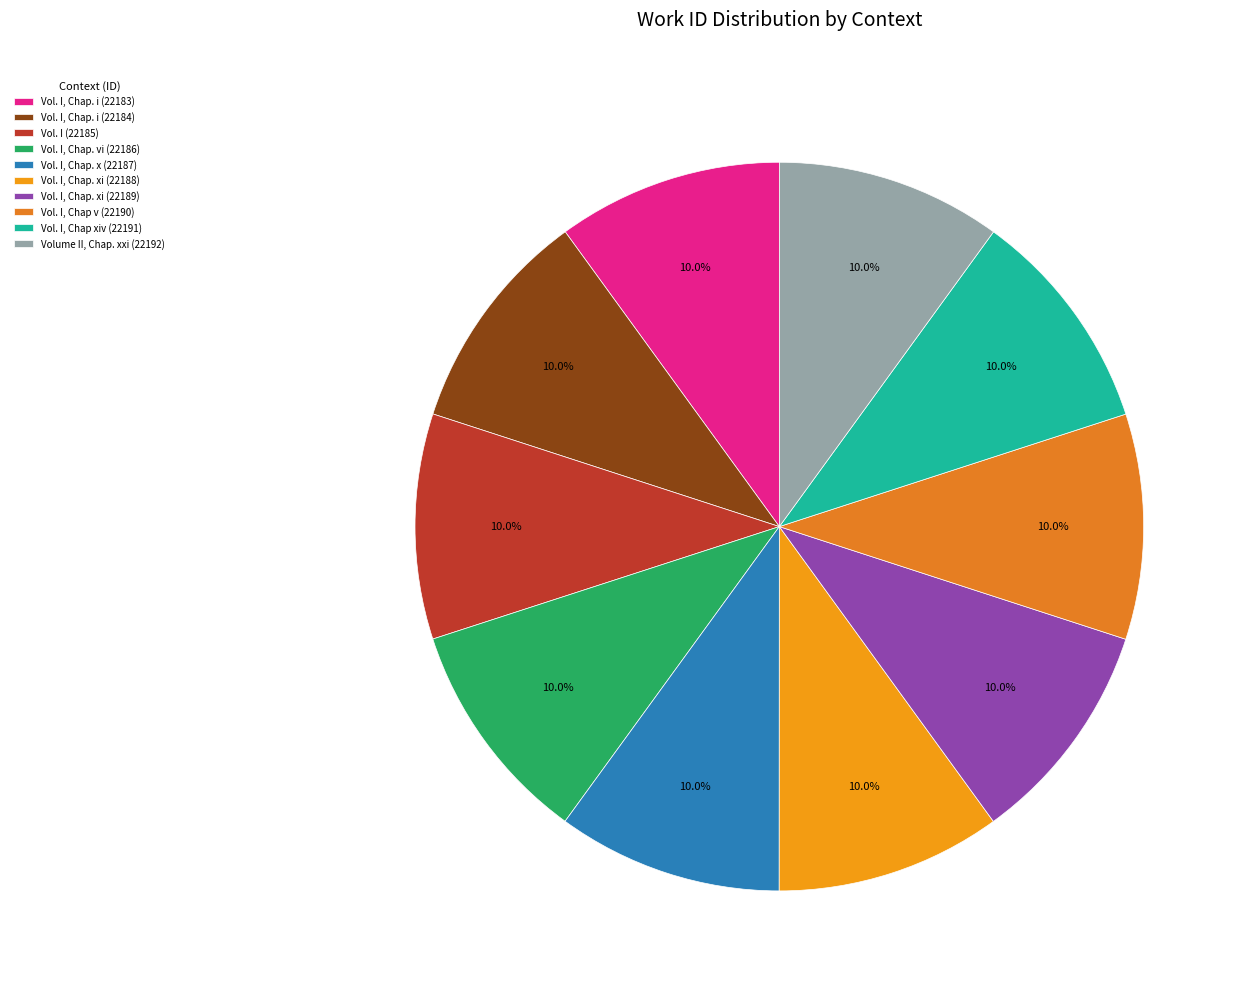

How many segments does this pie chart have?

10